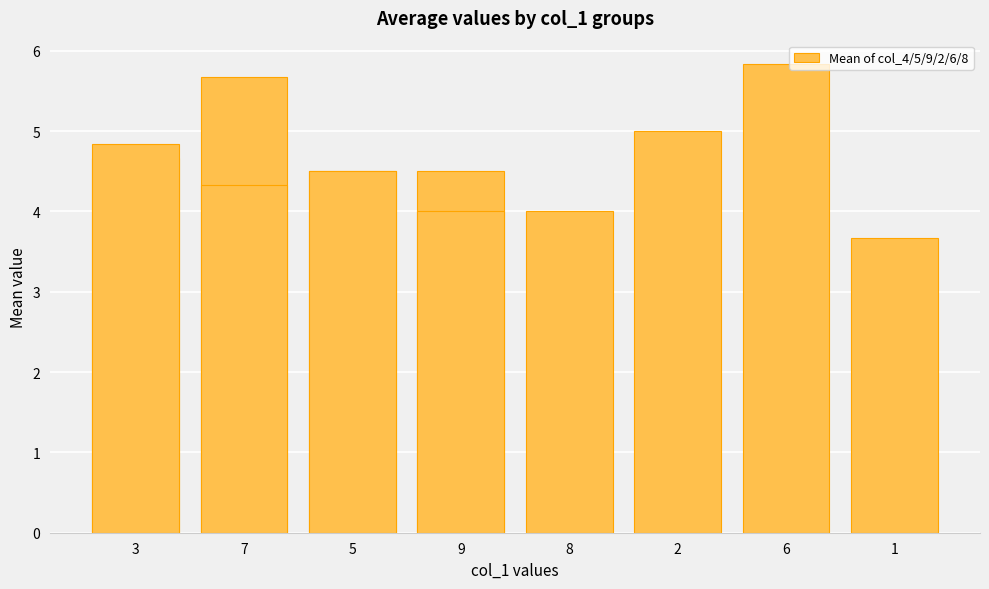

Which label corresponds to the largest value in the chart?

6